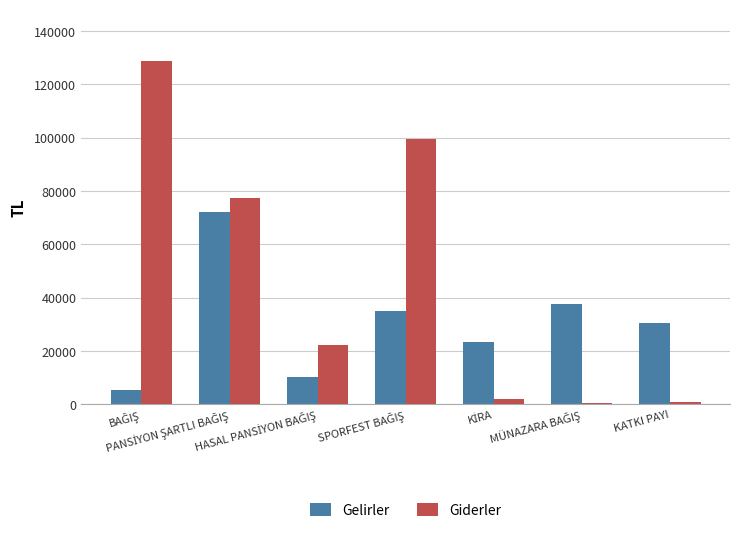

What is the maximum value shown in the chart?

128894.0